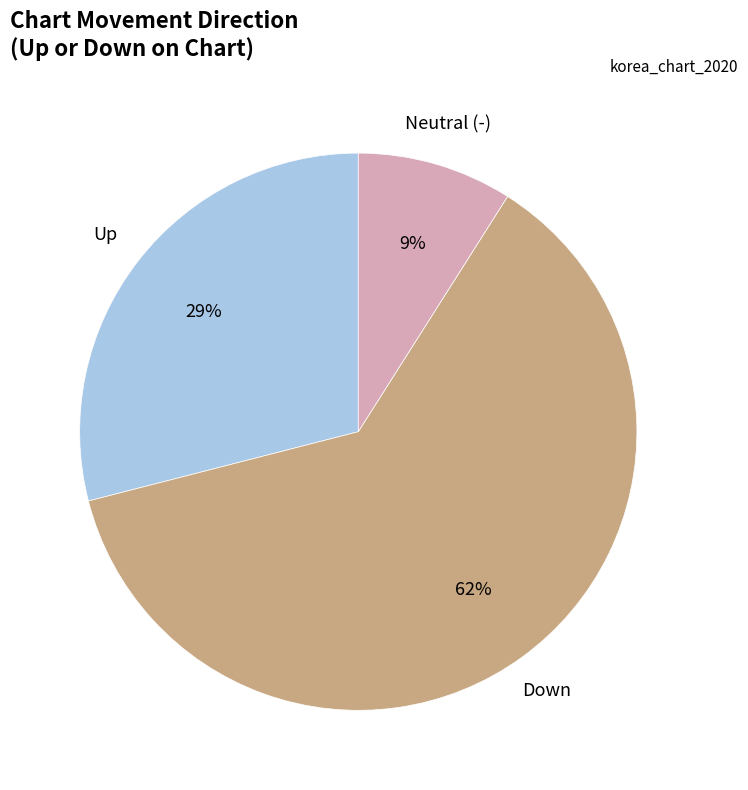

Does any single category account for the majority?

Yes